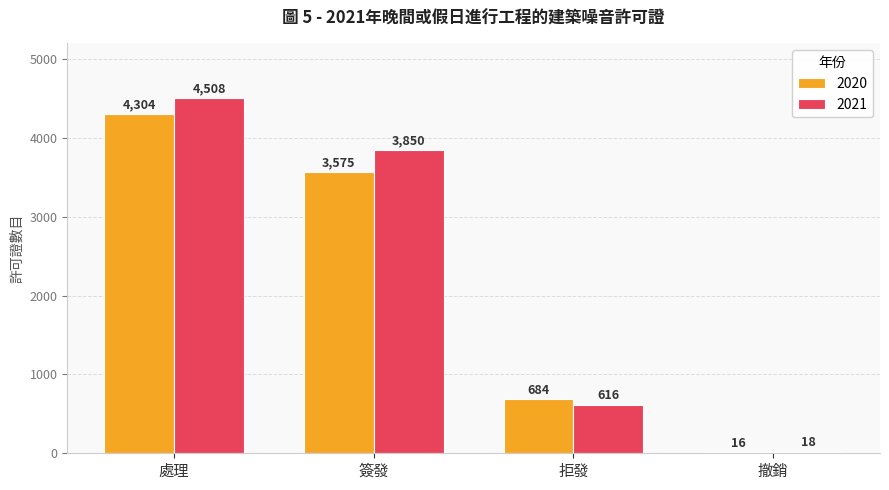

Reading left to right, what are all the values shown in this chart?

2020: 4304	3575	684	16
2021: 4508	3850	616	18